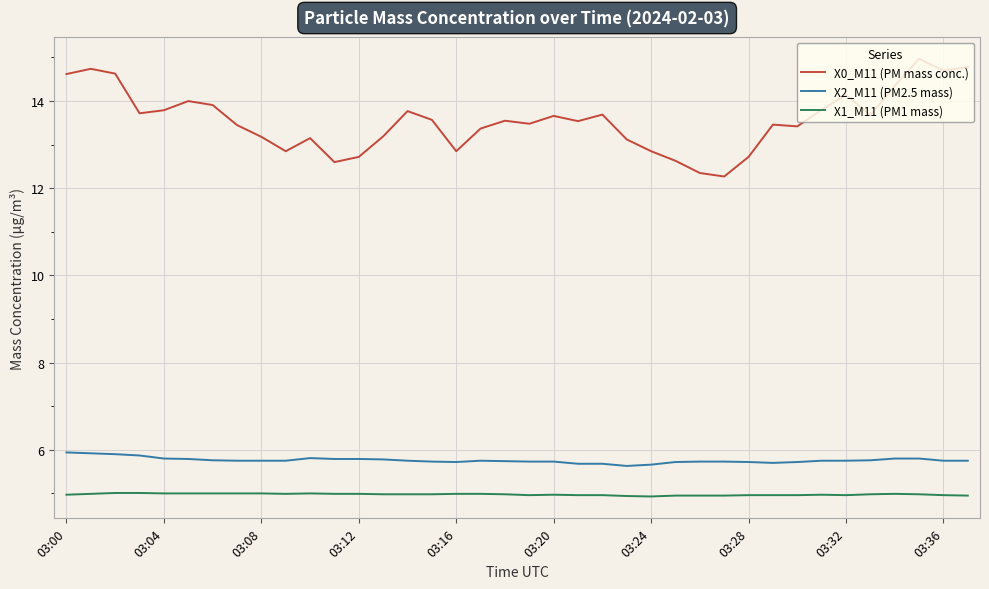

True or false: X0_M11 (PM mass conc.) and X2_M11 (PM2.5 mass) cross at least once.

False